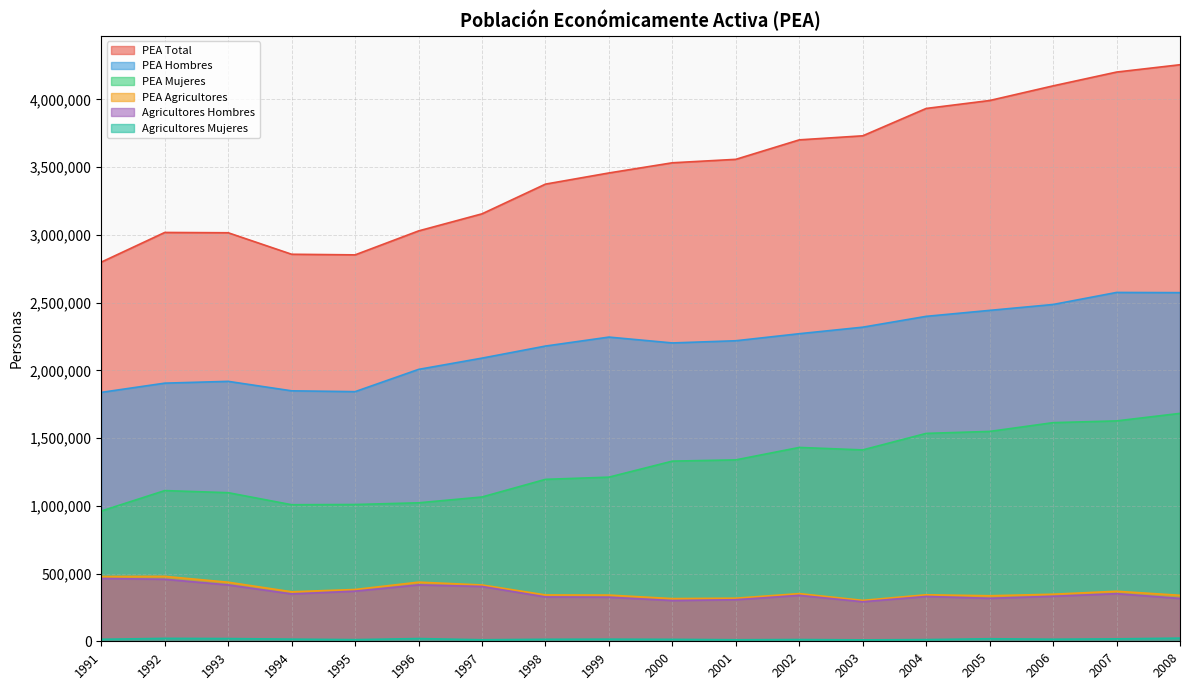

List the series in order of their peak value, highest first.

PEA Total, PEA Hombres, PEA Mujeres, PEA Agricultores, Agricultores Hombres, Agricultores Mujeres